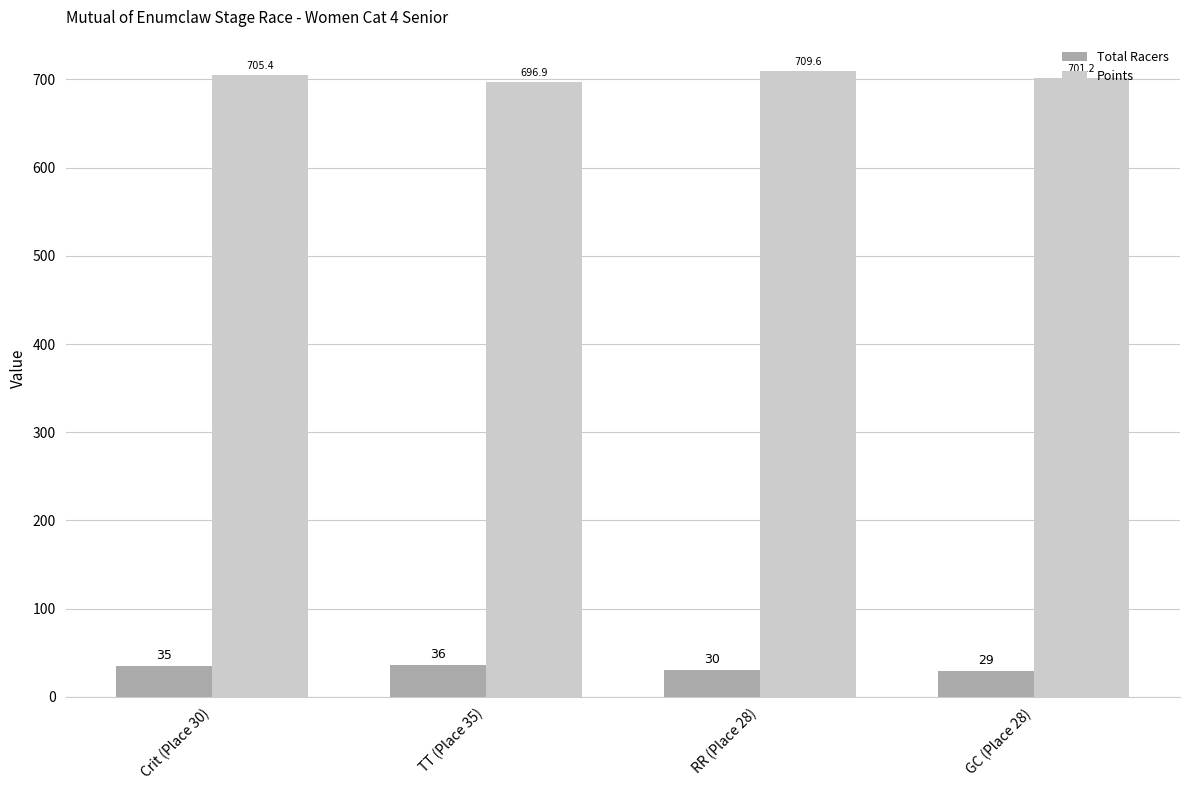

Which series has the largest total across all categories?

Points